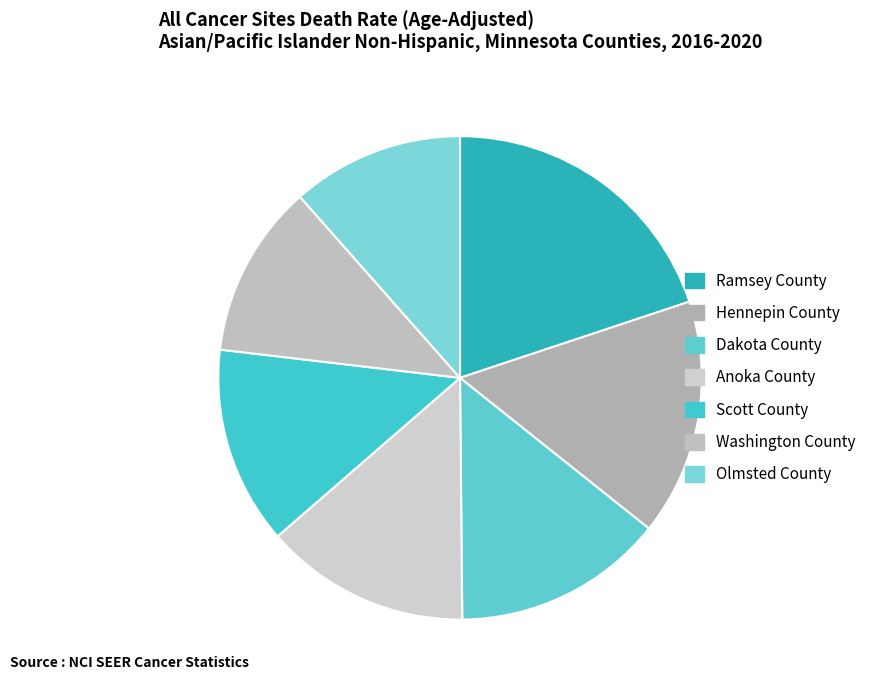

How many slices are in this pie chart?

7